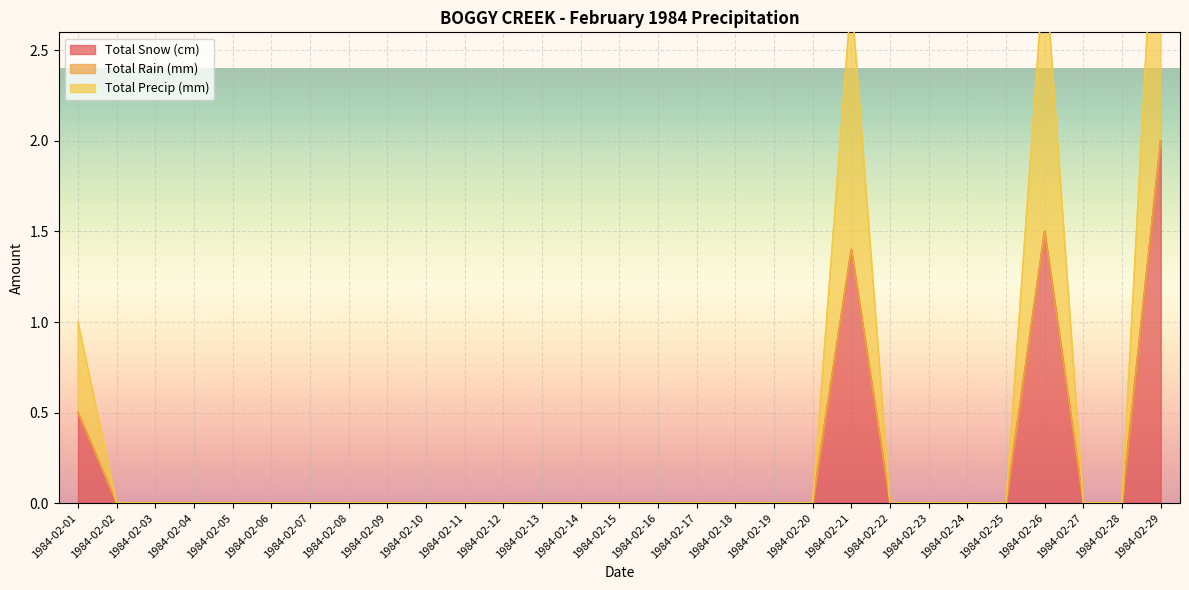

The Total Snow (cm) series shows 0.0 at 1984-02-03. True or false?

True